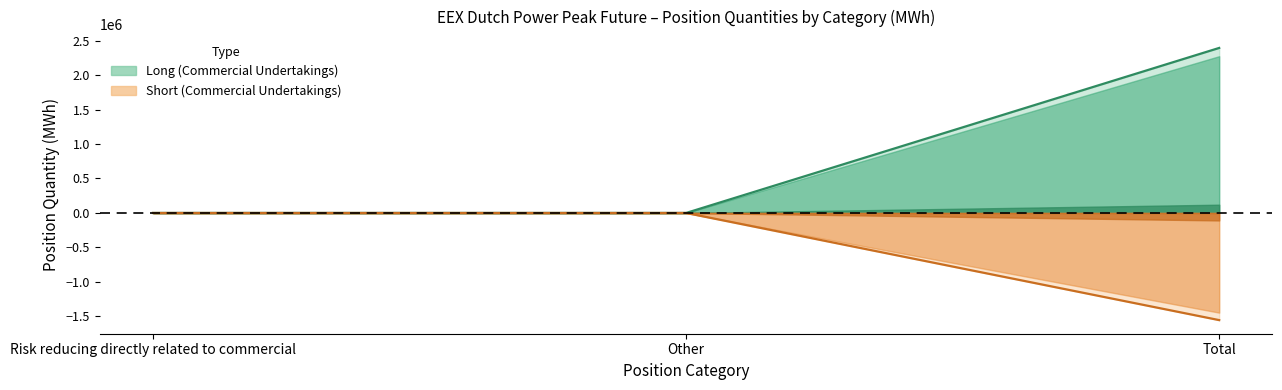

Is it true that Long_Commercial_RiskReducing equals 3598379 at Risk reducing directly related to commercial?

False